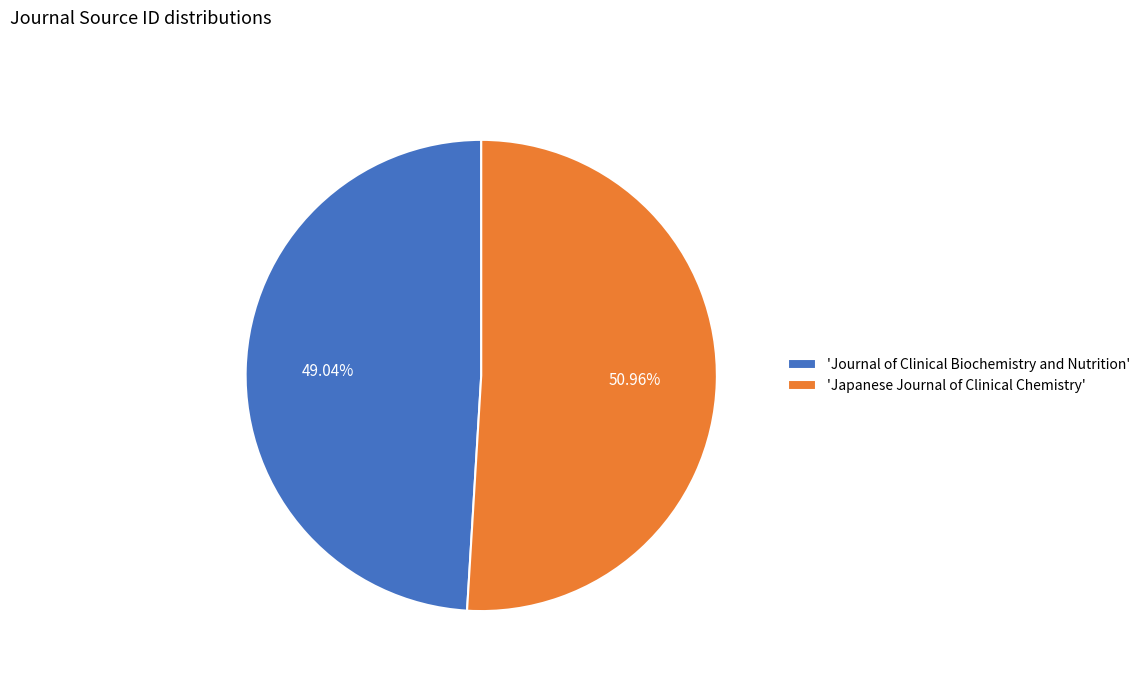

What is the largest slice in the pie chart?

'Japanese Journal of Clinical Chemistry'